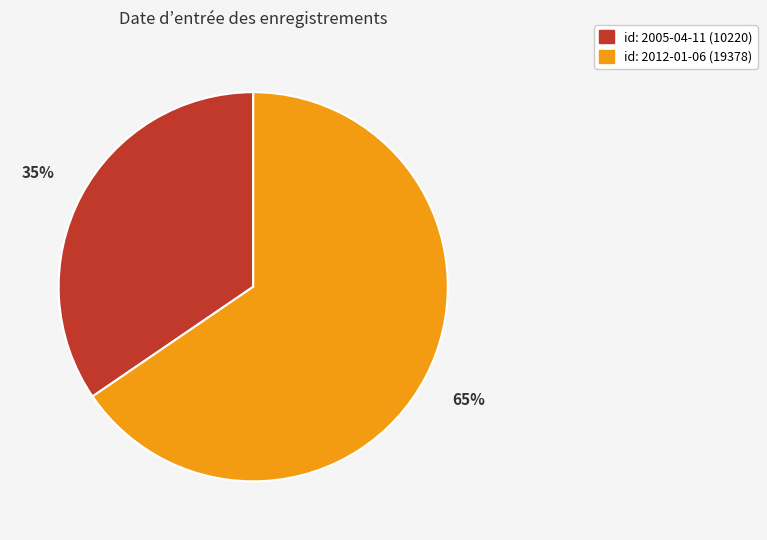

How many slices are in this pie chart?

2